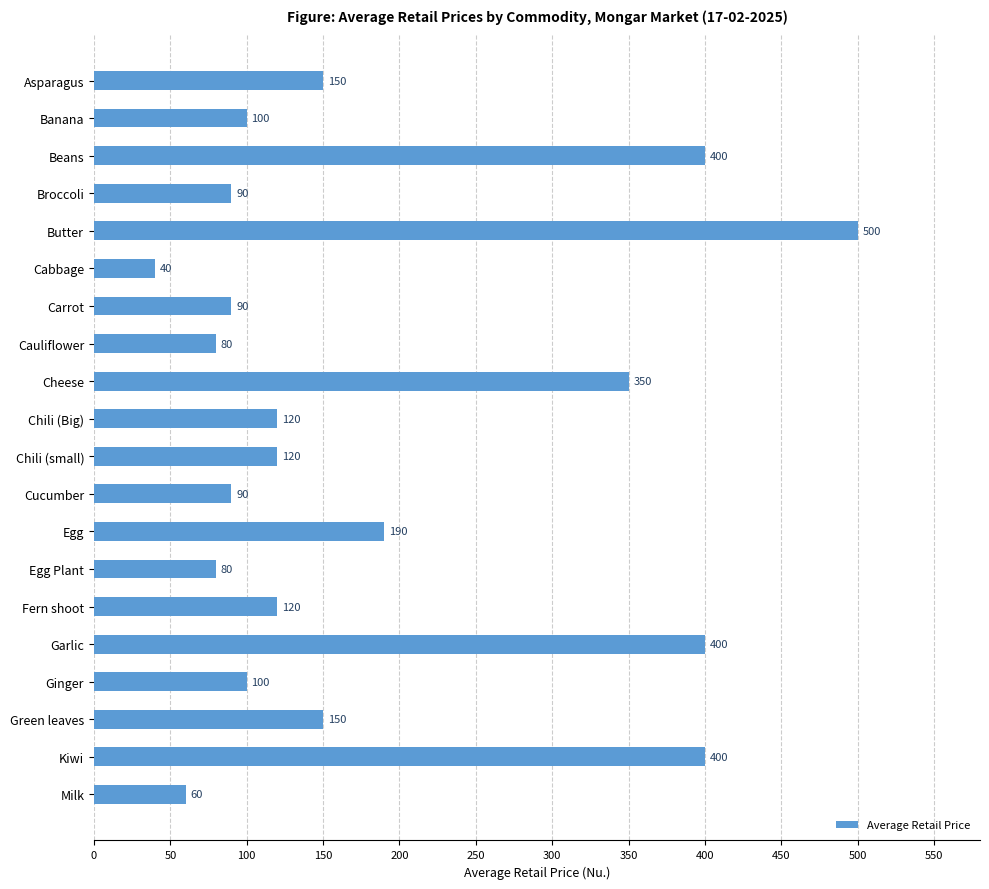

What position from the top is Chili (small)?

11